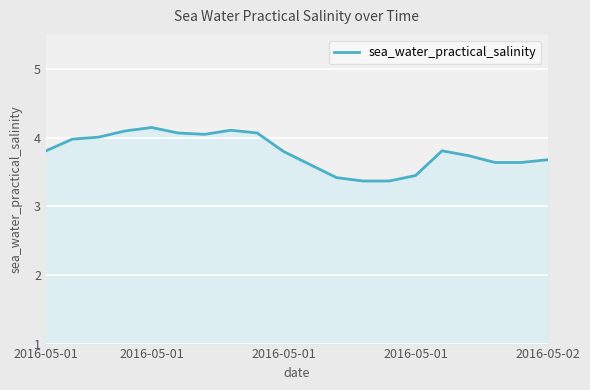

What is the difference between the maximum and minimum values?

0.8